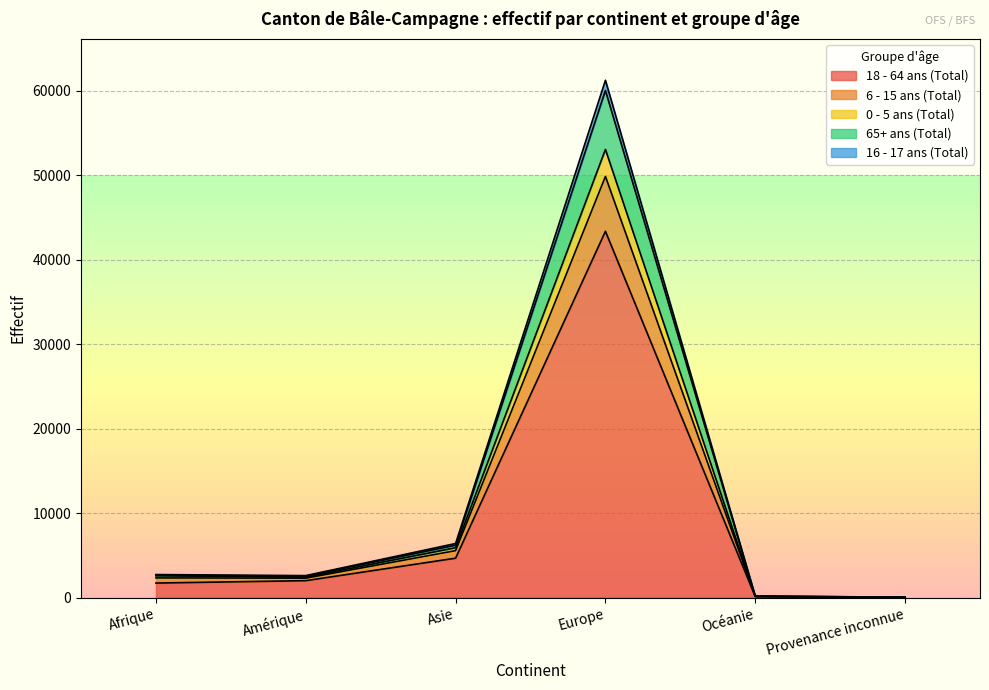

Rank the categories by 0 - 5 ans (Total) value from highest to lowest.

Europe, Asie, Afrique, Amérique, Océanie, Provenance inconnue